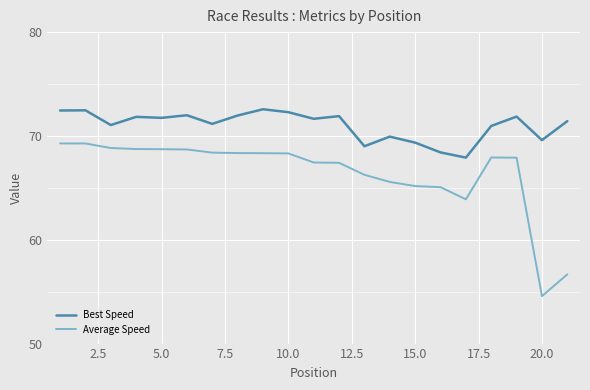

True or false: Best Speed has more than 0 points higher than both neighbors.

True